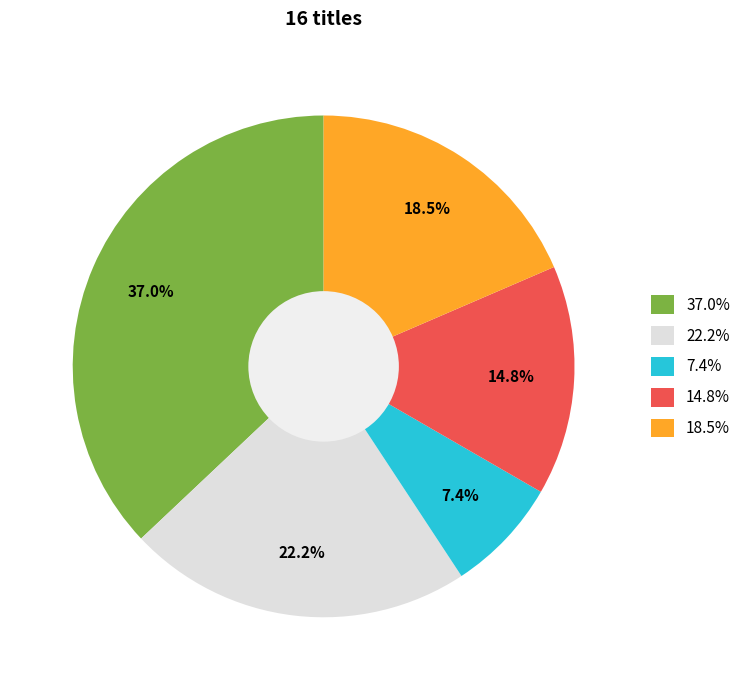

Is there any slice that represents more than half of the pie?

No